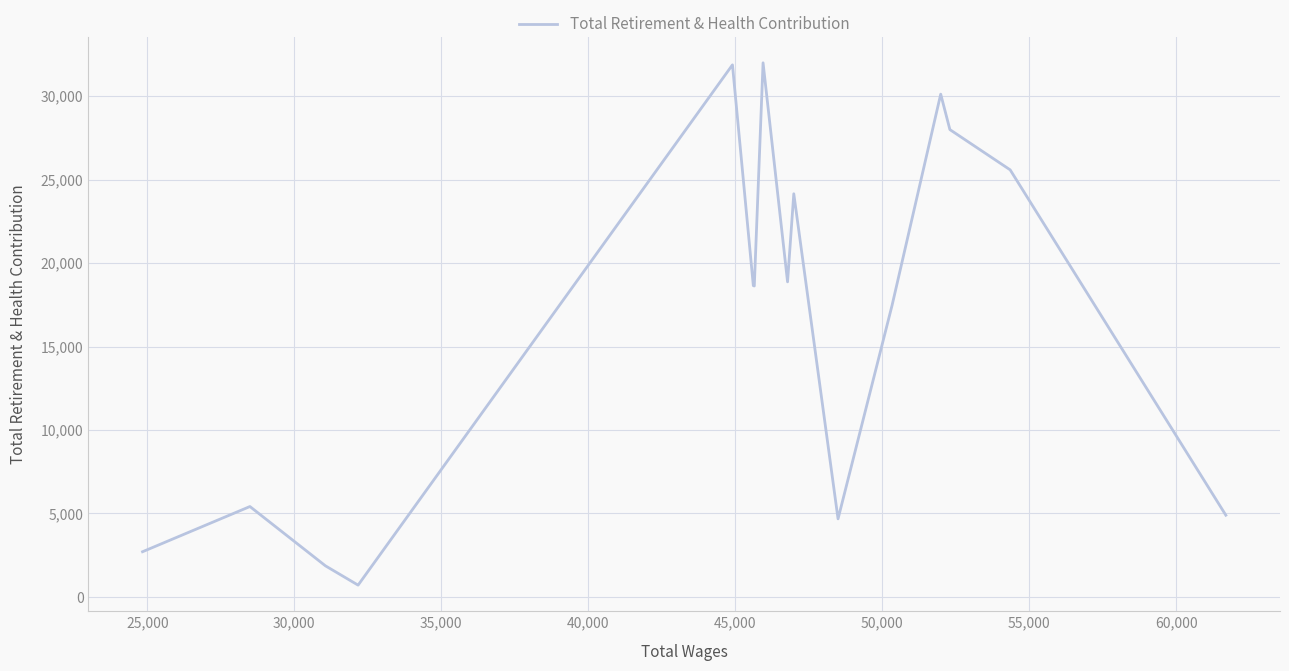

What is the maximum value shown in the chart?

31996